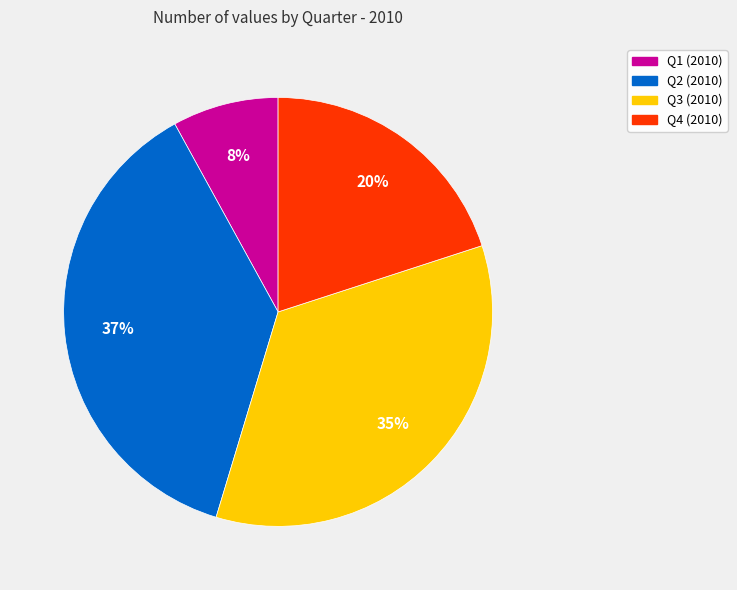

Is there any slice that represents more than half of the pie?

No